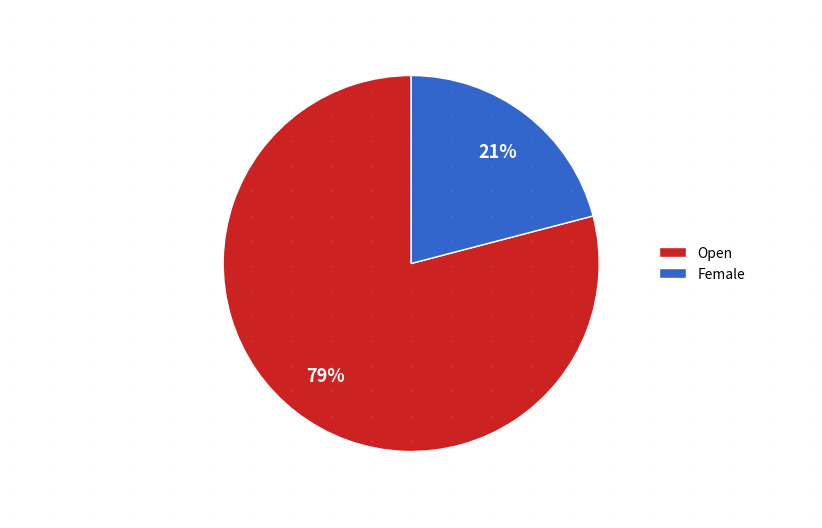

The Open slice represents 91% of the pie. True or false?

False